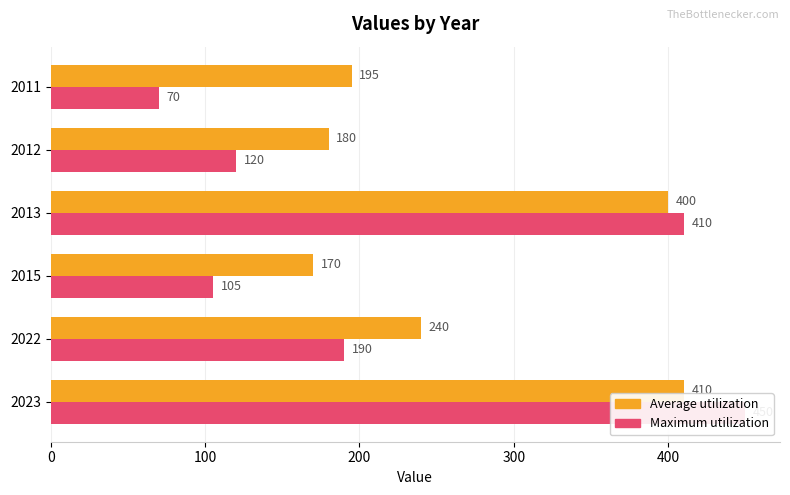

Is it true that Average utilization equals 170 at 200?

True